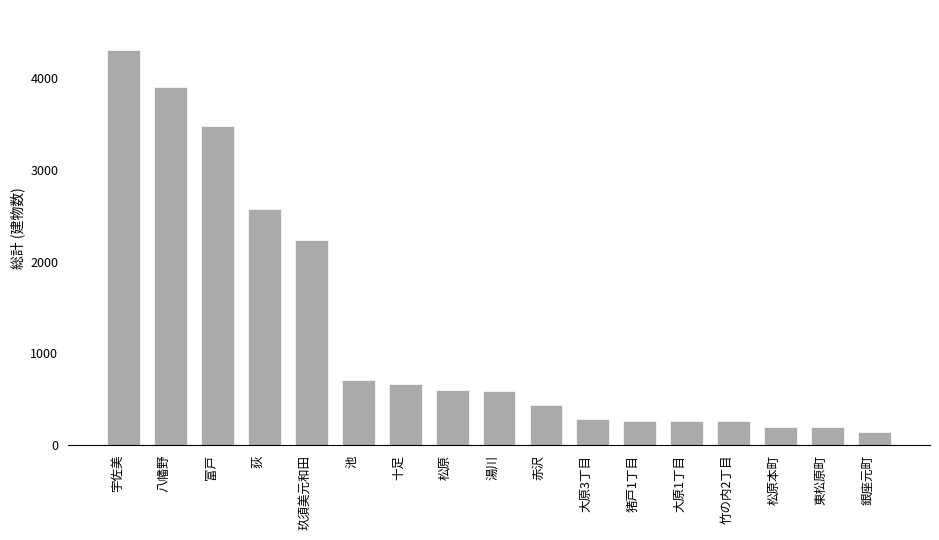

Is it true that the value at 宇佐美 is 4311?

True